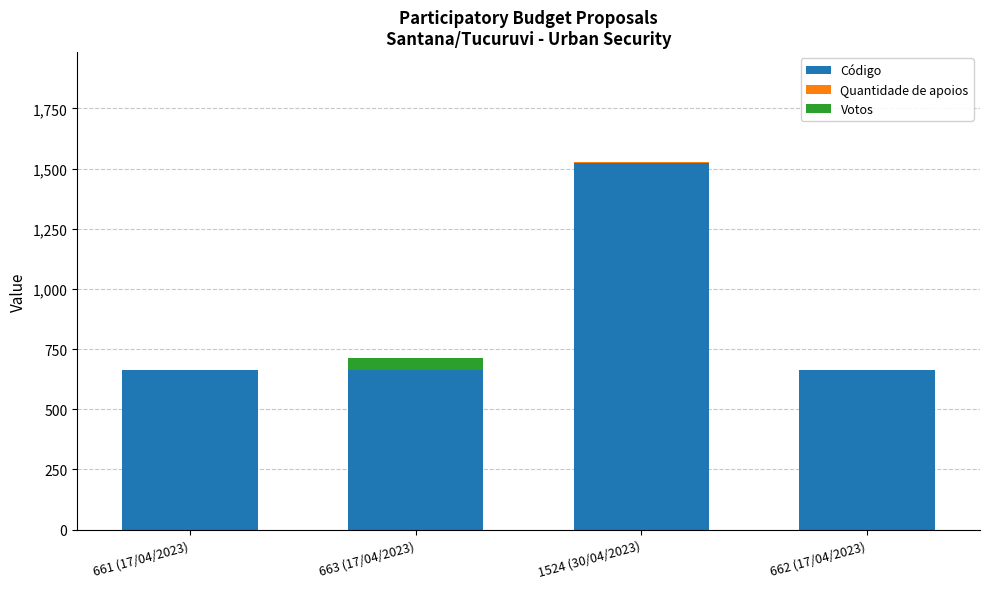

The Código series shows 420 at 1524 (30/04/2023). True or false?

False